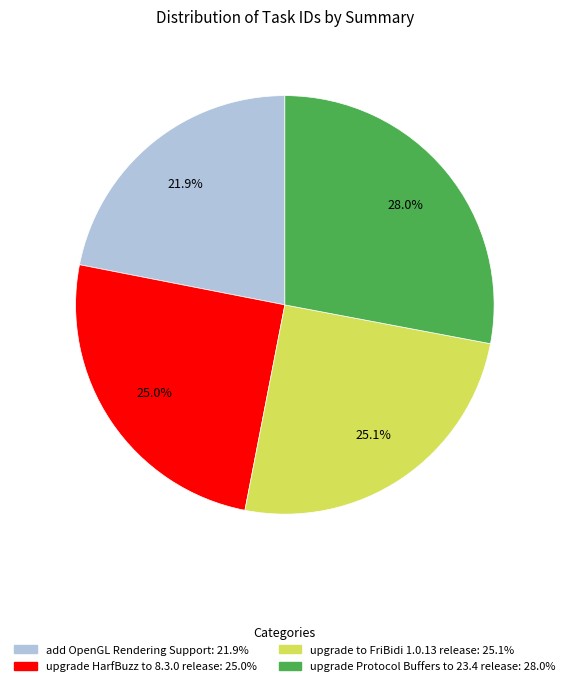

Which category has the smallest portion of the pie?

add OpenGL Rendering Support